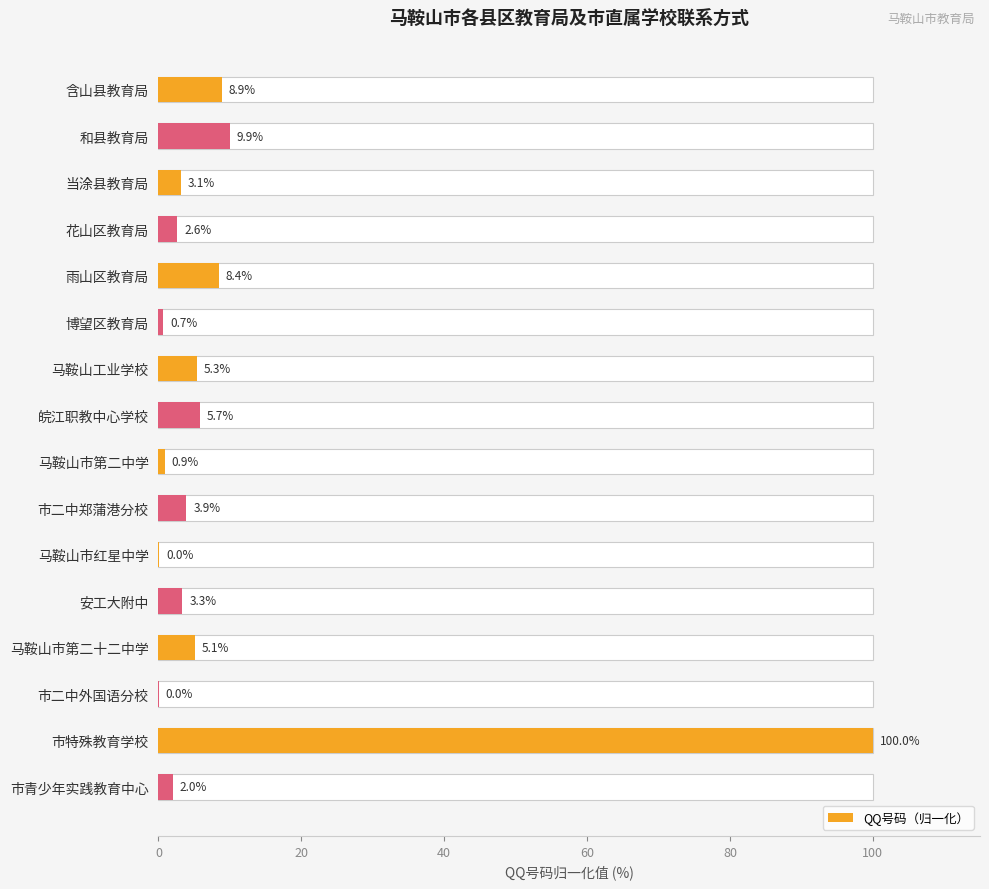

What is the change in value from 当涂县教育局 to 市二中外国语分校?

-3.1